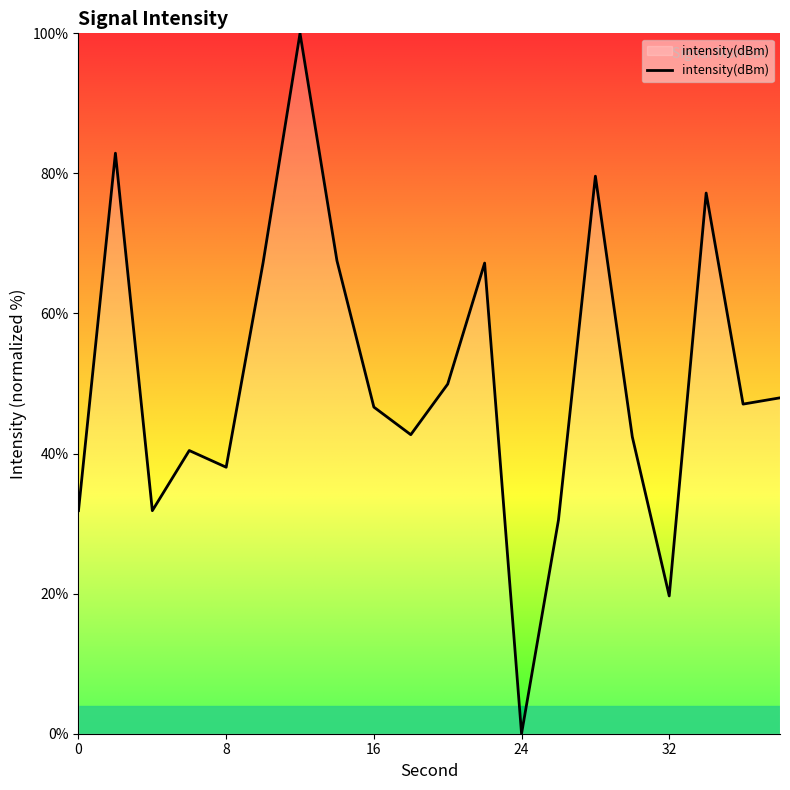

What is the difference between the maximum and minimum values?

100.0